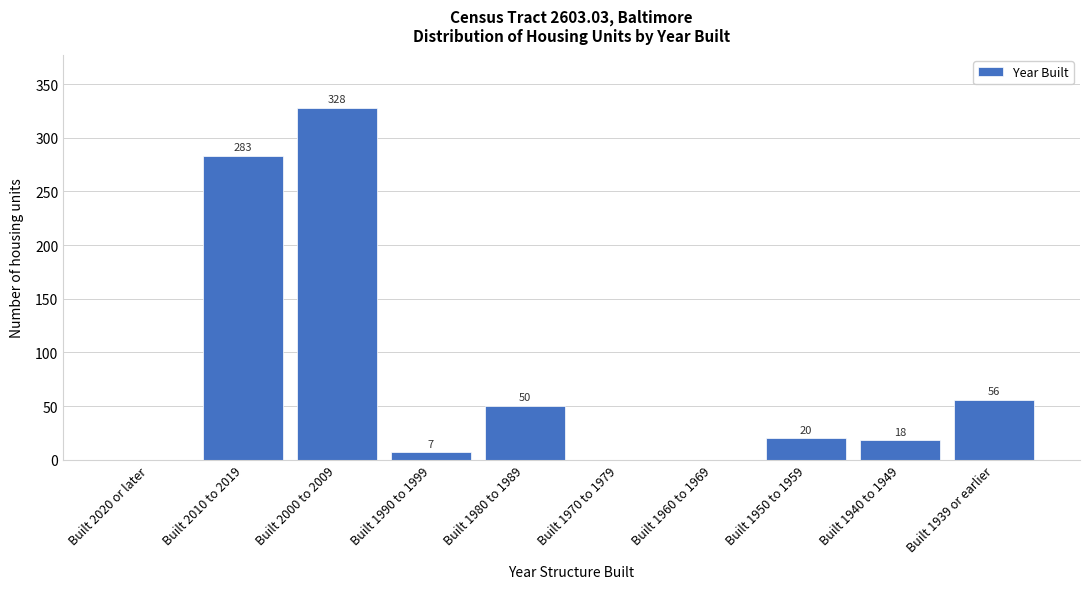

Reading left to right, list all the values displayed in this chart.

Built 2020 or later=0	Built 2010 to 2019=283	Built 2000 to 2009=328	Built 1990 to 1999=7	Built 1980 to 1989=50	Built 1970 to 1979=0	Built 1960 to 1969=0	Built 1950 to 1959=20	Built 1940 to 1949=18	Built 1939 or earlier=56